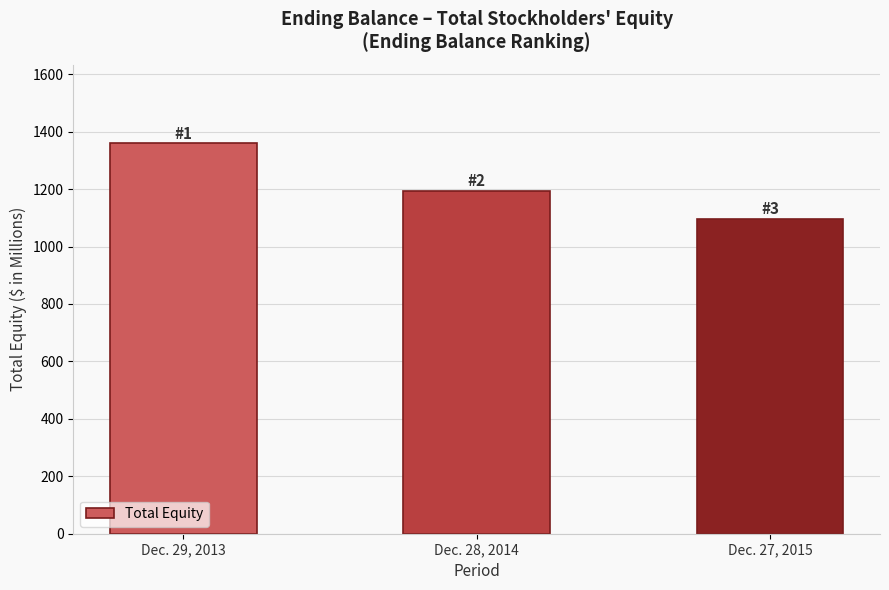

Does the chart contain any negative values?

No